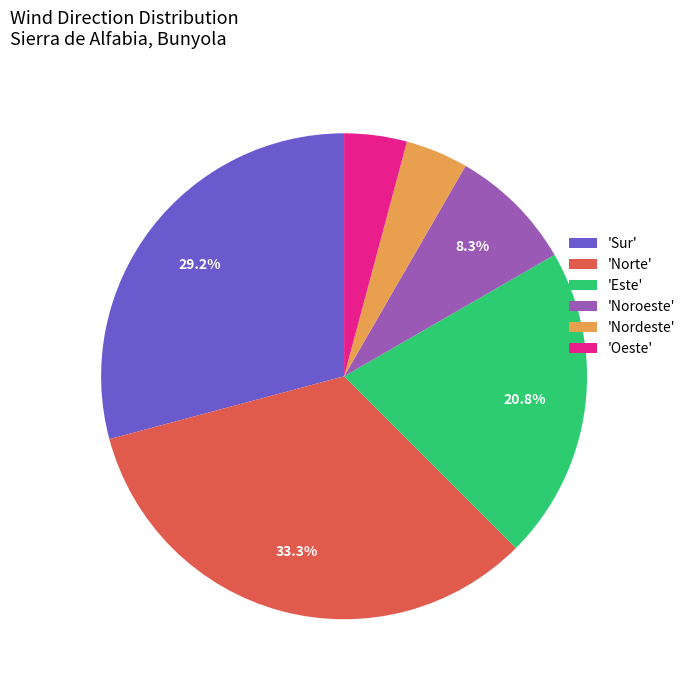

How many segments does this pie chart have?

6